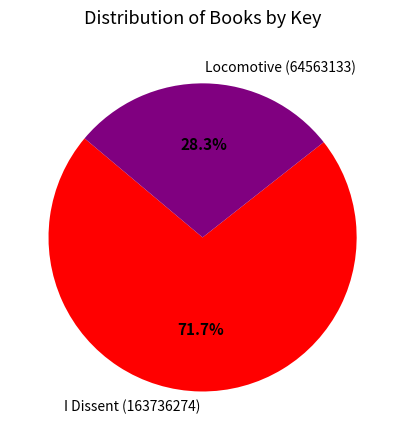

Is the sum of Locomotive (64563133) and I Dissent (163736274) greater than half?

Yes